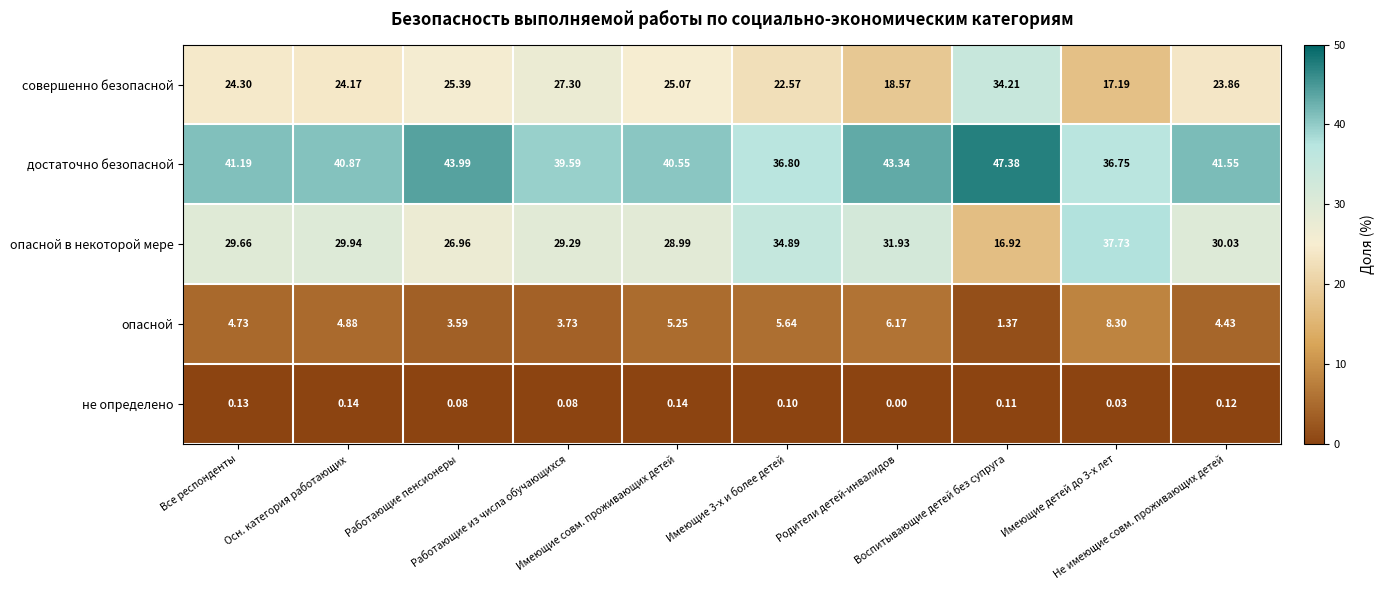

How many distinct data groups are displayed?

5